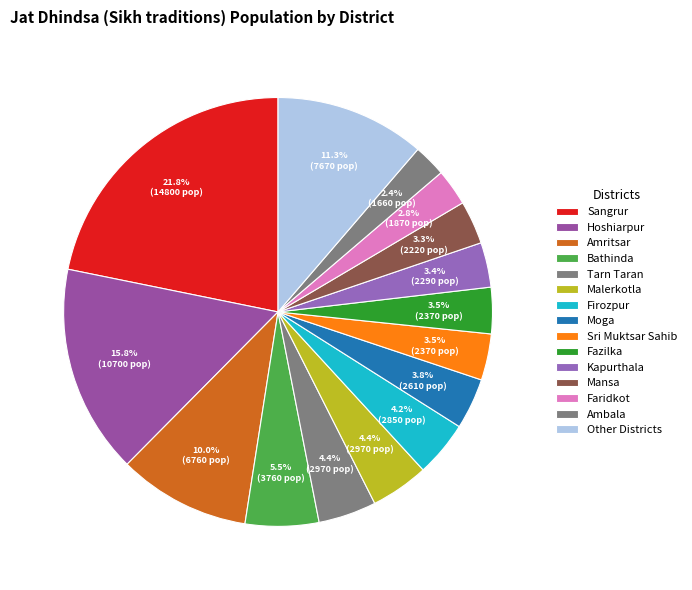

How many segments does this pie chart have?

15